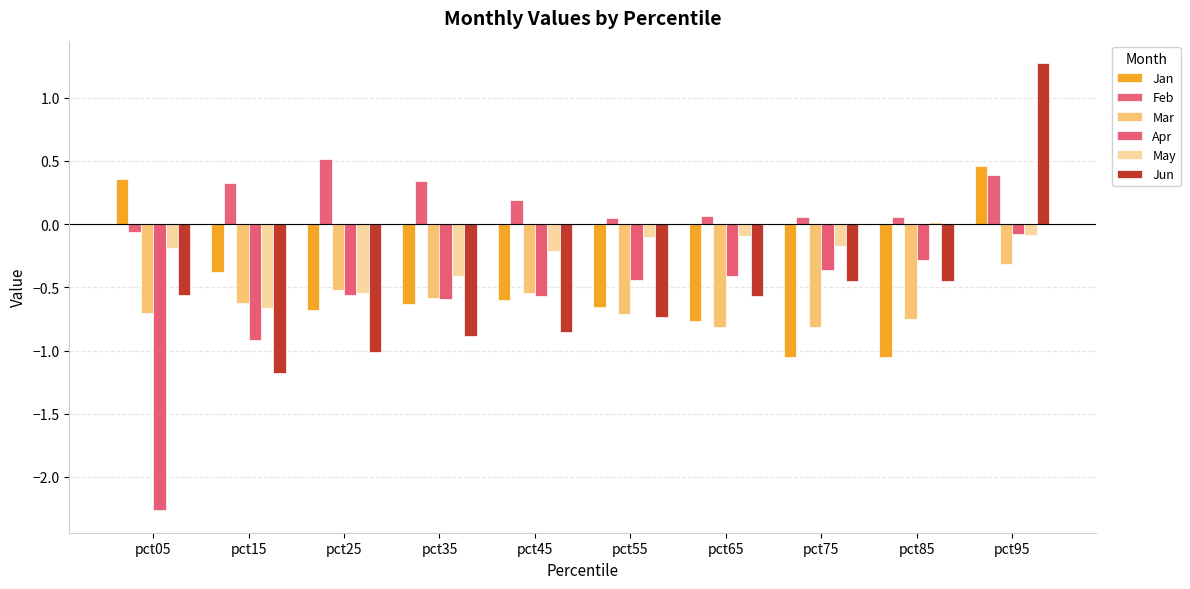

How many values in Feb are above zero?

9